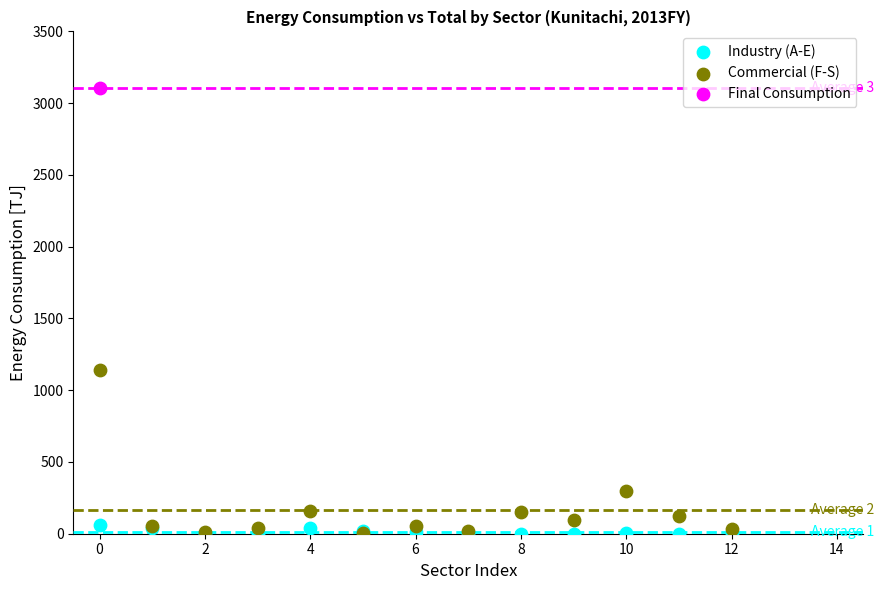

What are all the series names shown in the legend?

Industry (A-E), Commercial (F-S), Final Consumption